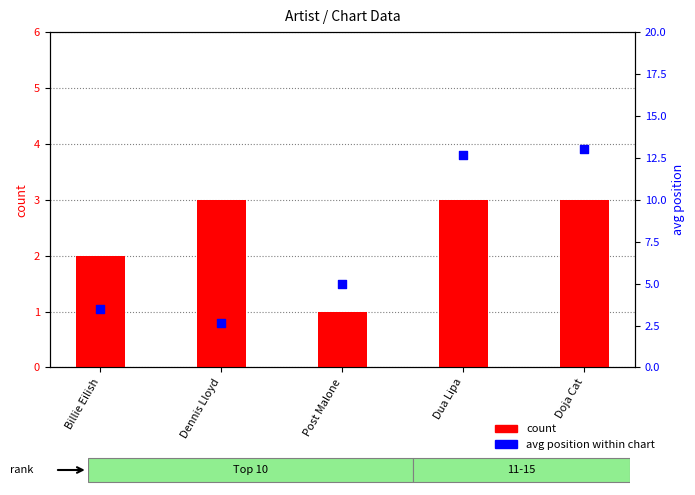

At which category is the sum across all series the highest?

Doja Cat